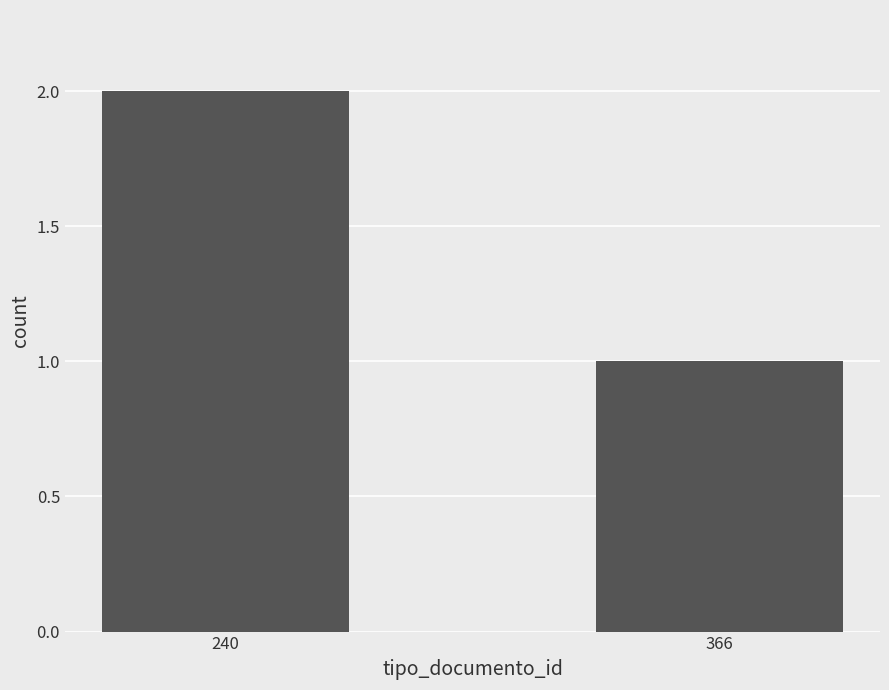

Reading left to right, transcribe all the data shown in this chart.

2	1